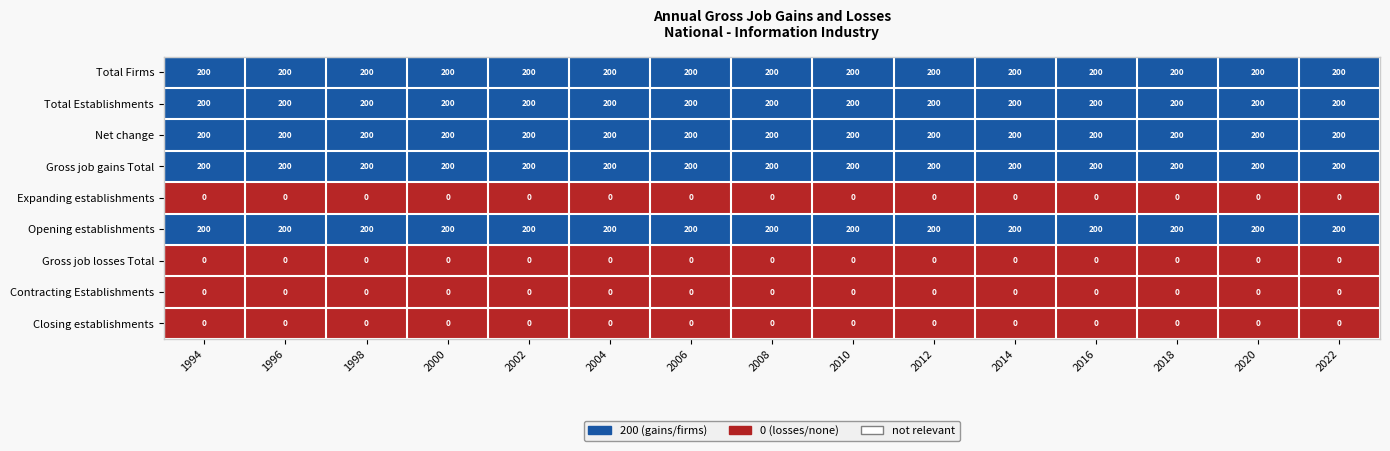

What is the average value of the Total Firms series?

200